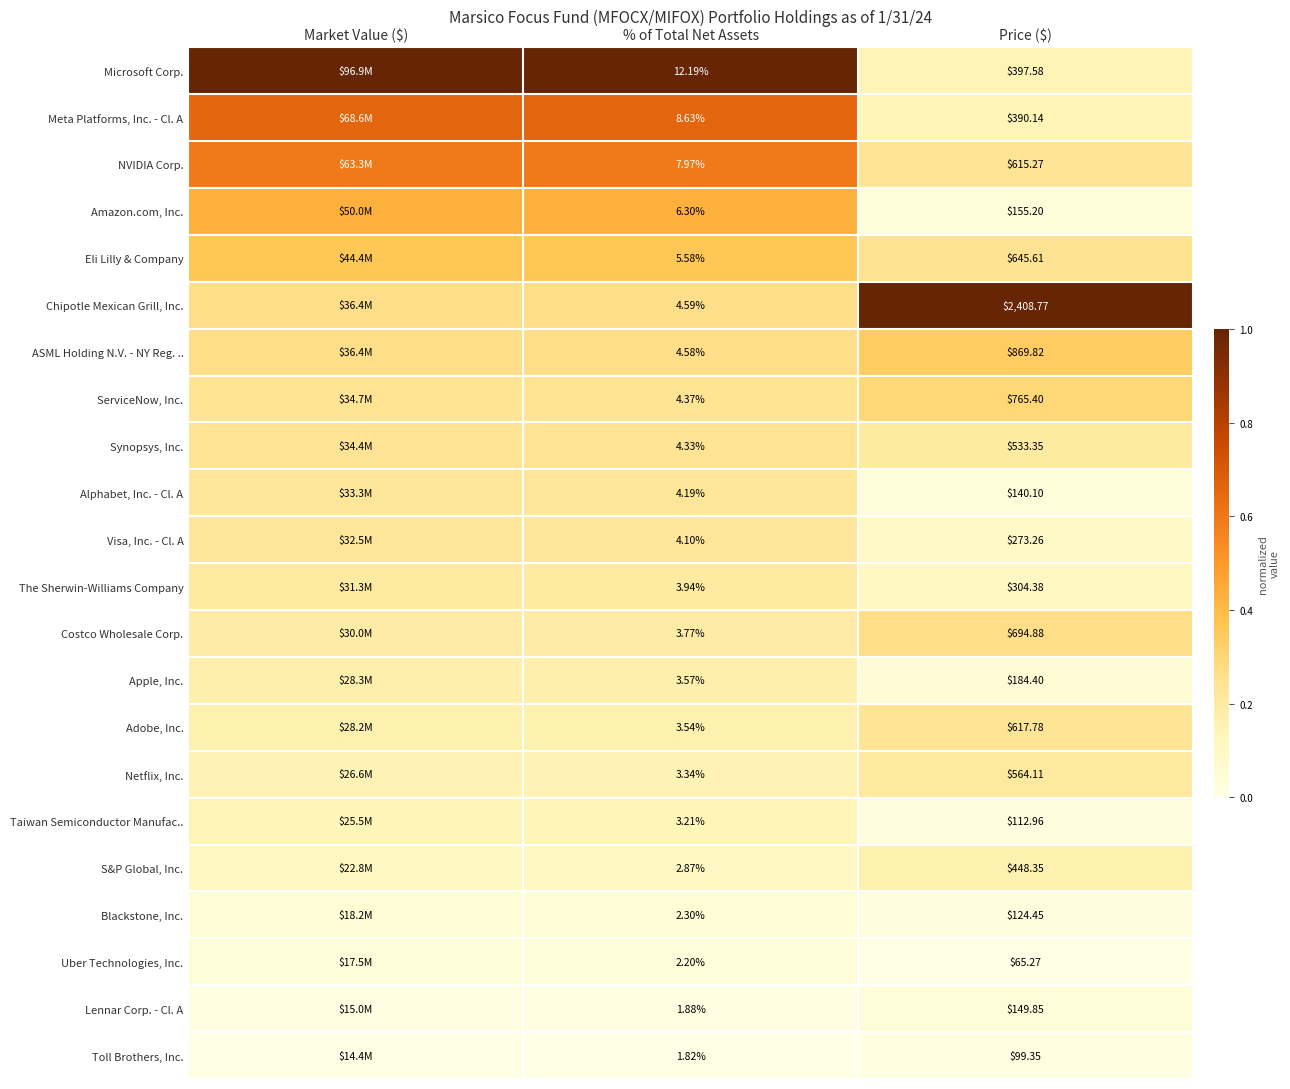

What is the difference between the highest and lowest values at % of Total Net Assets?

10.4